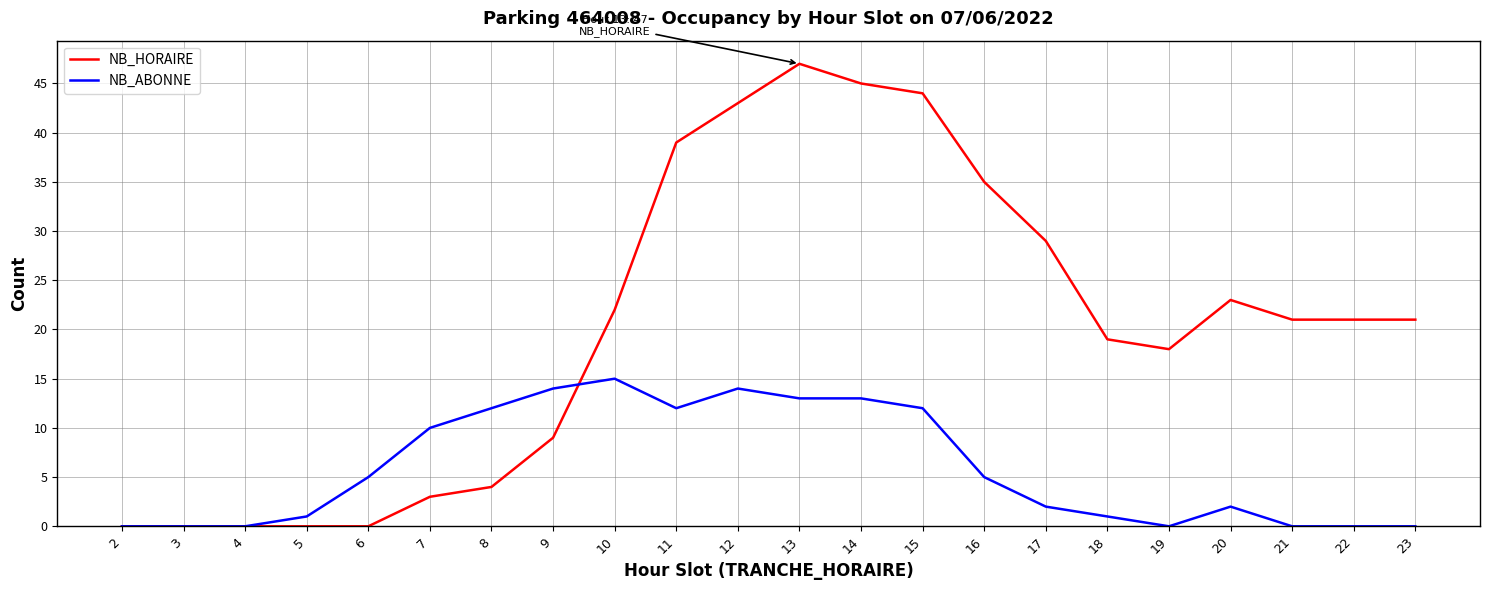

Is the value of NB_ABONNE at 12 greater than the value of NB_HORAIRE at 6?

Yes